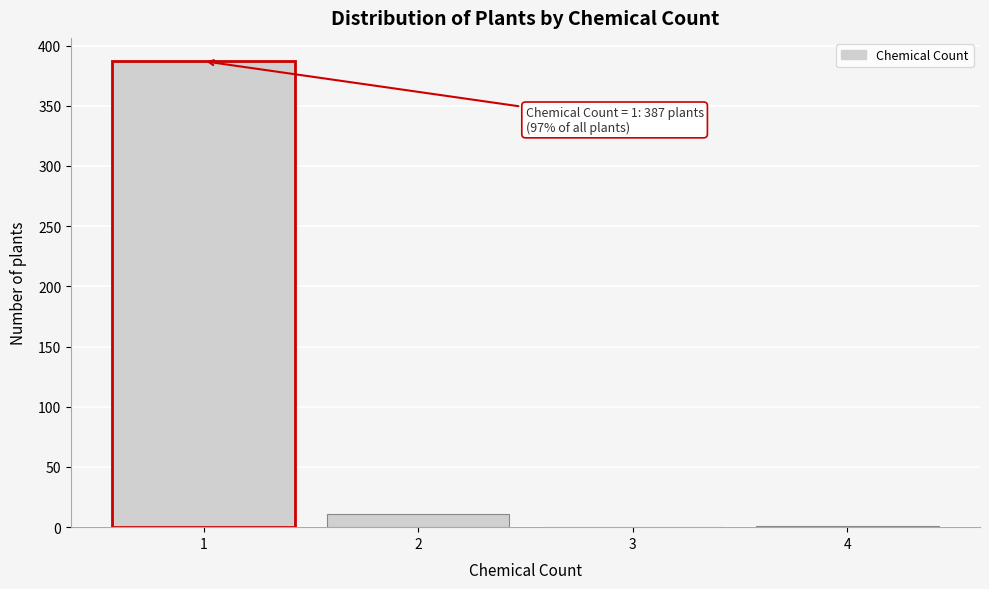

What is the greatest value displayed?

387